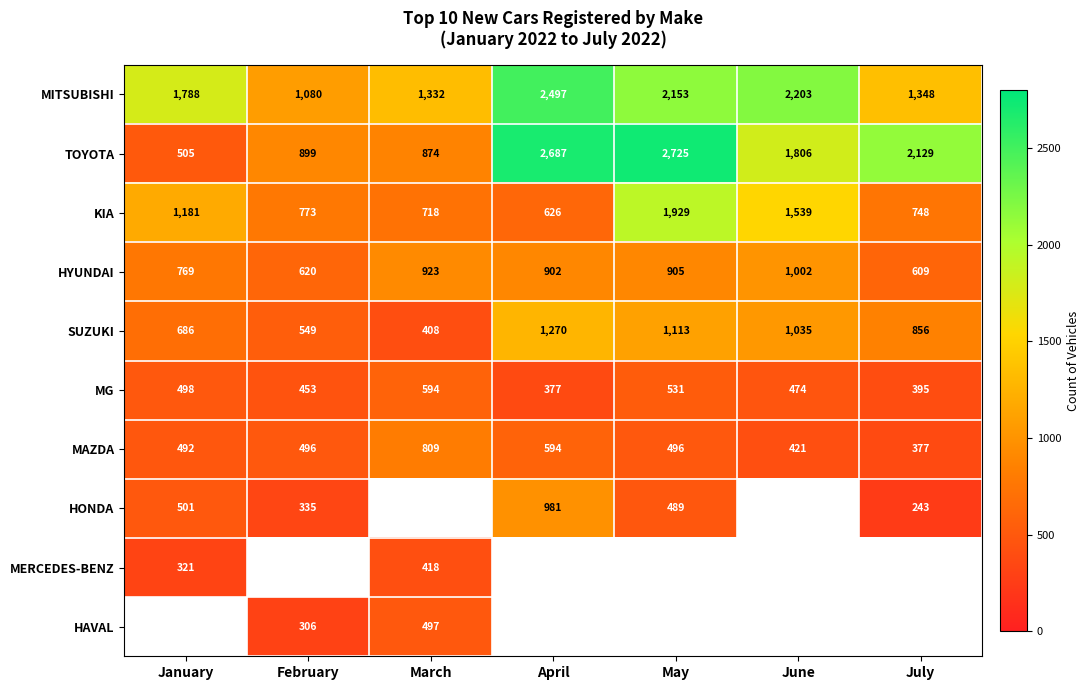

The value of MAZDA at February is 814.8. True or false?

False